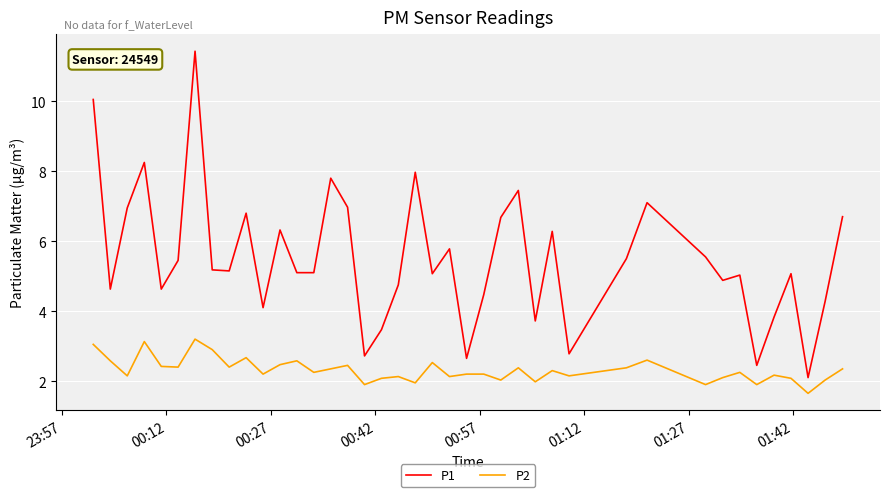

True or false: P2 and P1 cross at least once.

False